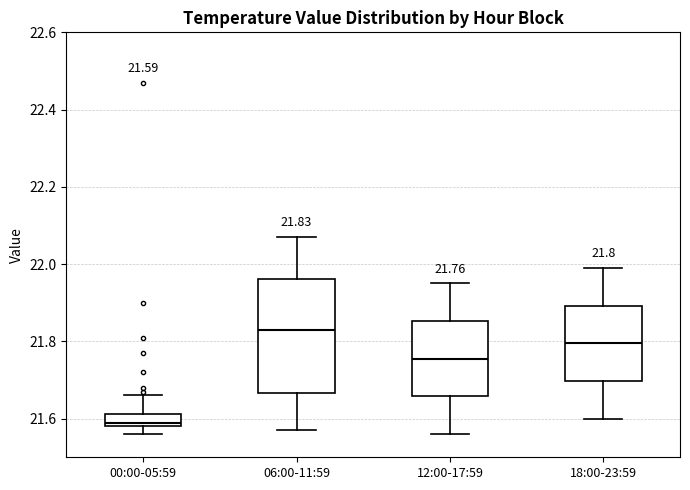

Which box has the highest median line?

06:00-11:59